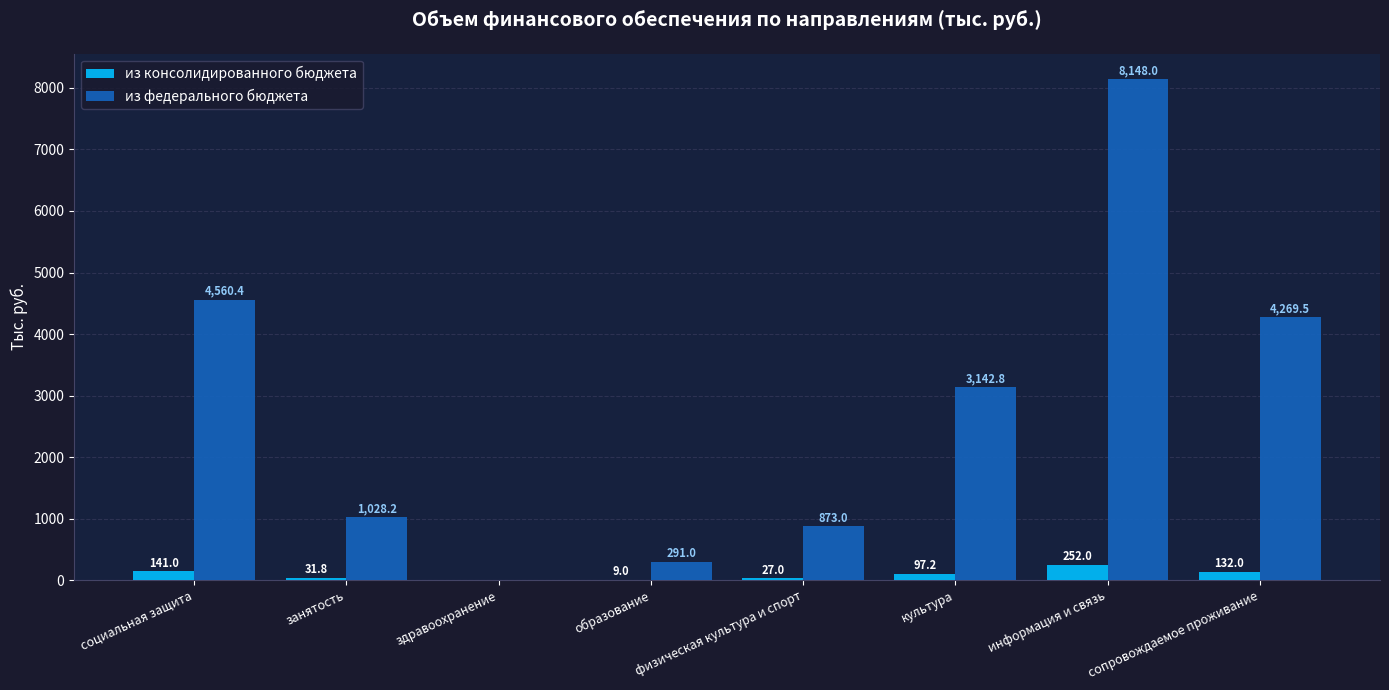

Which series has the largest total across all categories?

из федерального бюджета